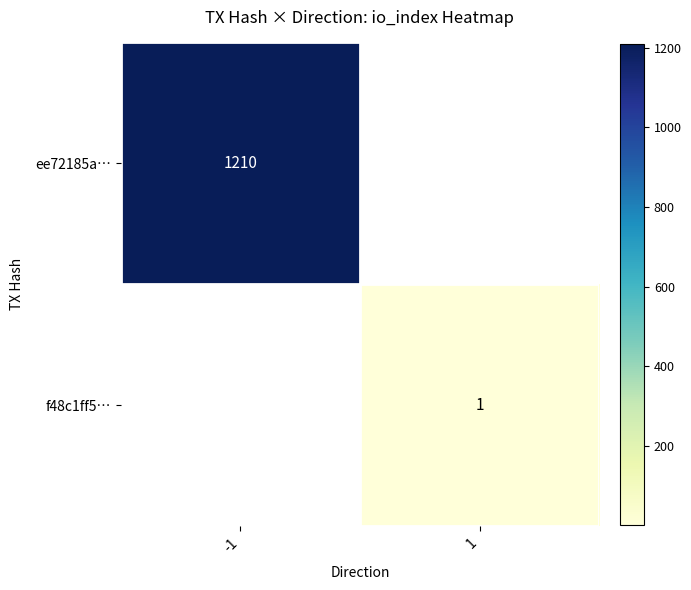

The f48c1ff5… series shows 2 at 1. True or false?

False